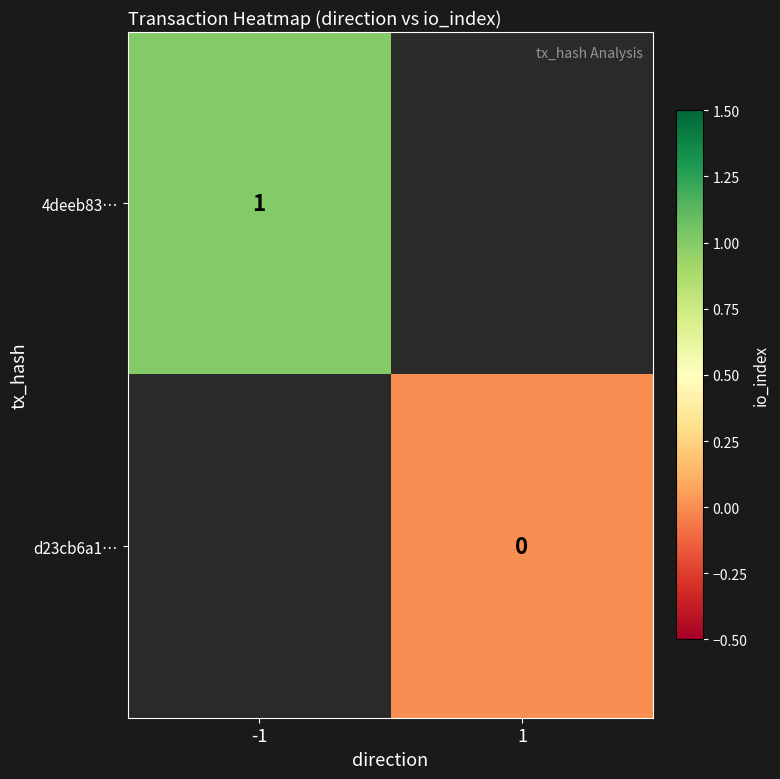

Between 1 and -1, which is larger?

-1